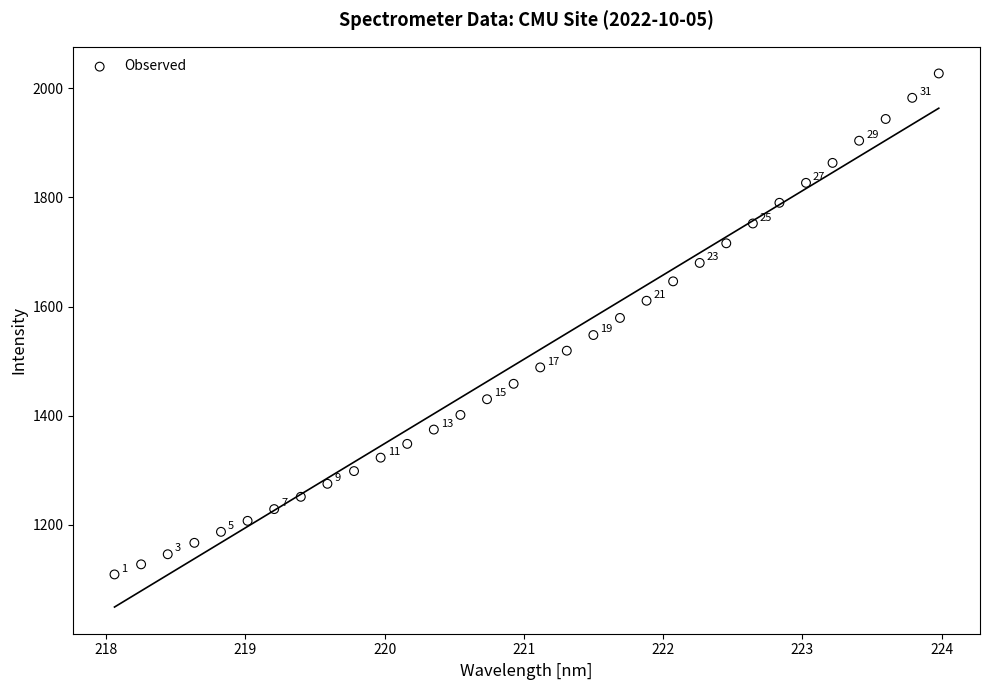

What Y value in the scatter plot is closest to 1568?

1579.2